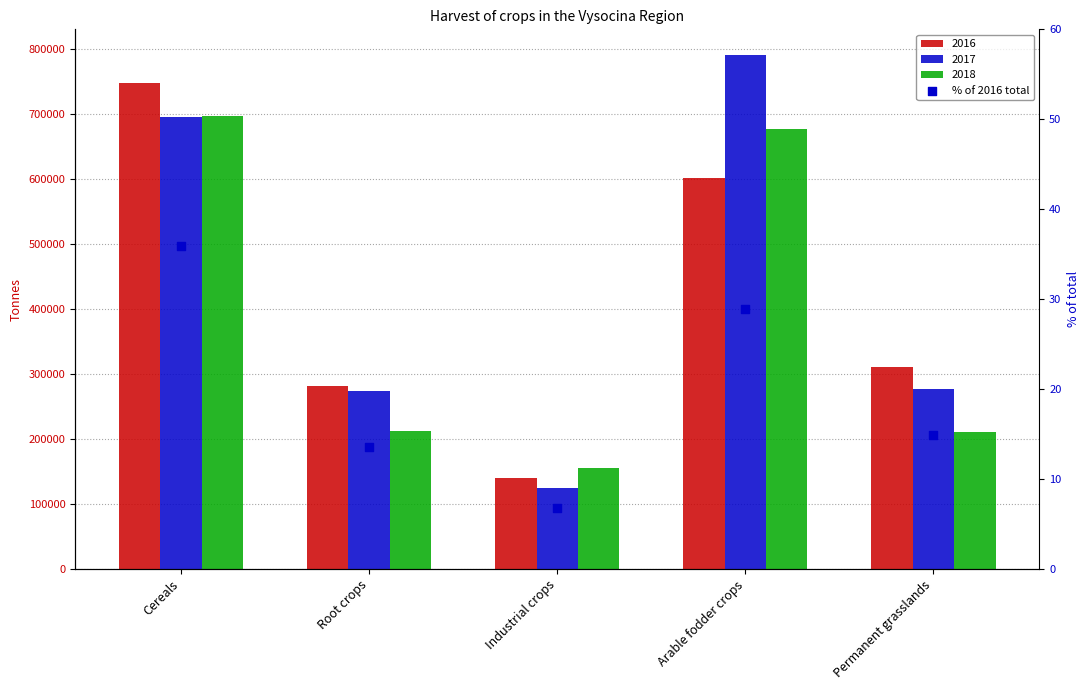

What is the ratio of the value at Root crops to the value at Arable fodder crops?

0.5